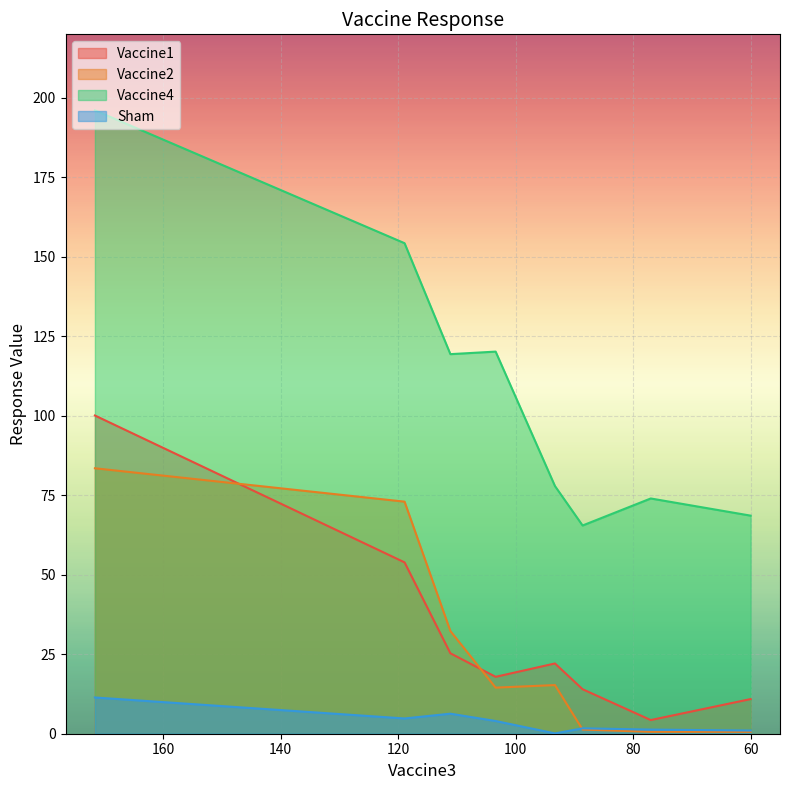

What is the minimum value for Sham?

0.1